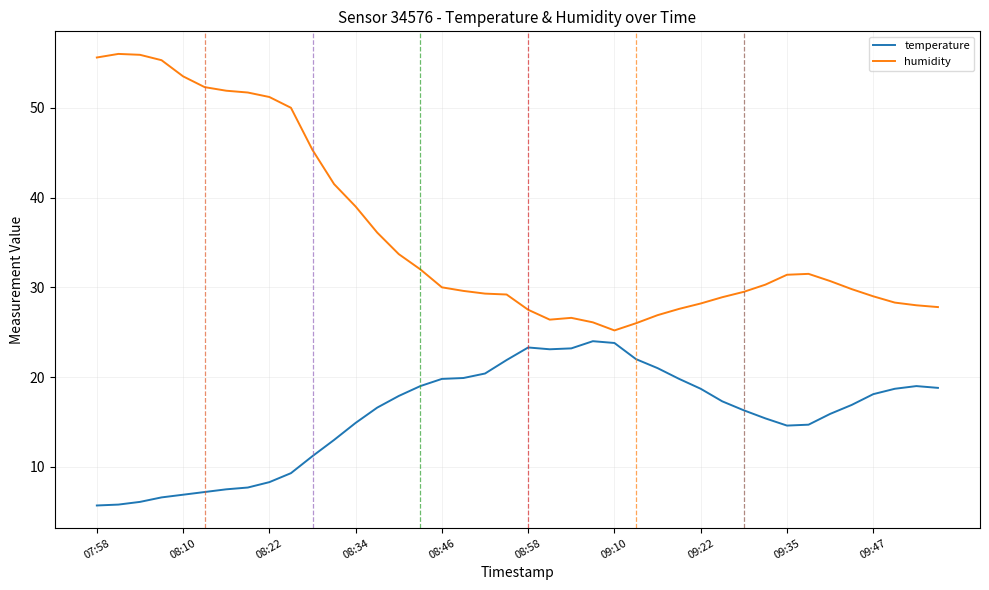

How many series are shown in this chart?

2